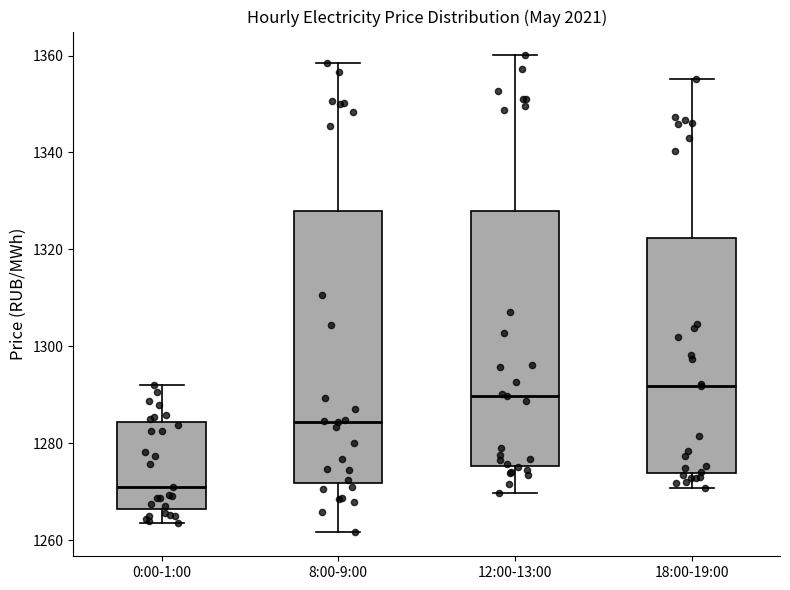

Reading left to right, read every box against the y-axis: the position of its median line, the range the box covers, and the ends of its whiskers. The values are not printed on the chart, so give them approximately, as read against the axis.

0:00-1:00: median 1272, box 1266 to 1284, whiskers 1264 to 1292
8:00-9:00: median 1284, box 1272 to 1328, whiskers 1262 to 1358
12:00-13:00: median 1290, box 1276 to 1328, whiskers 1270 to 1360
18:00-19:00: median 1292, box 1274 to 1322, whiskers 1270 to 1356